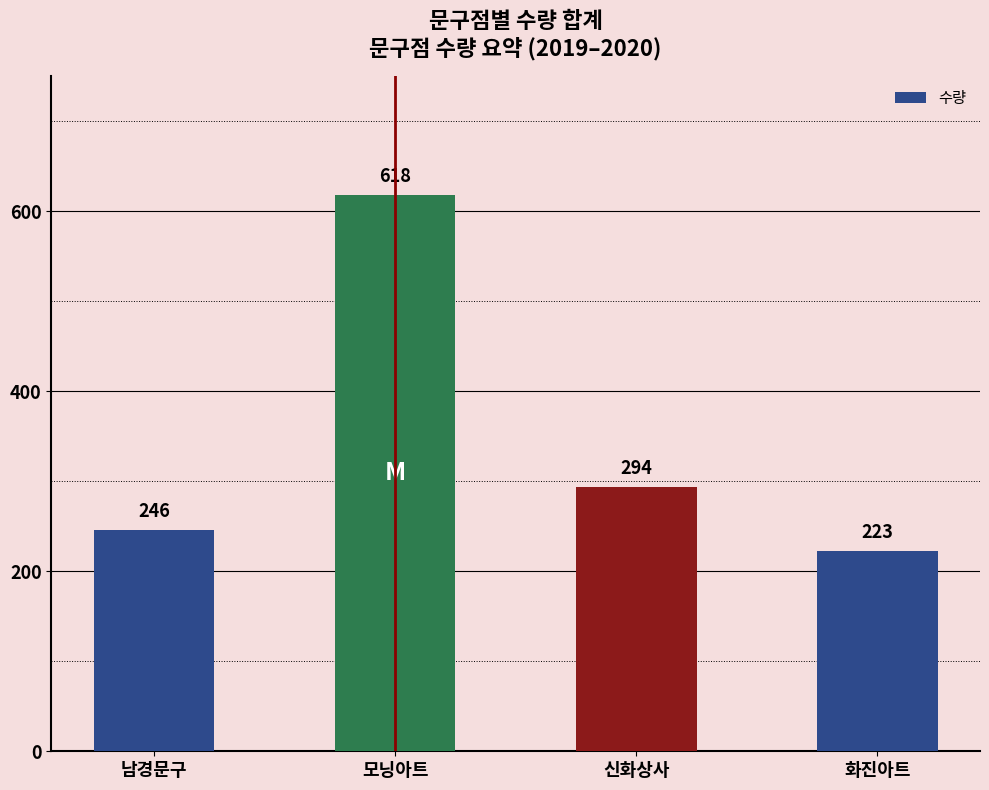

What is the greatest value displayed?

618